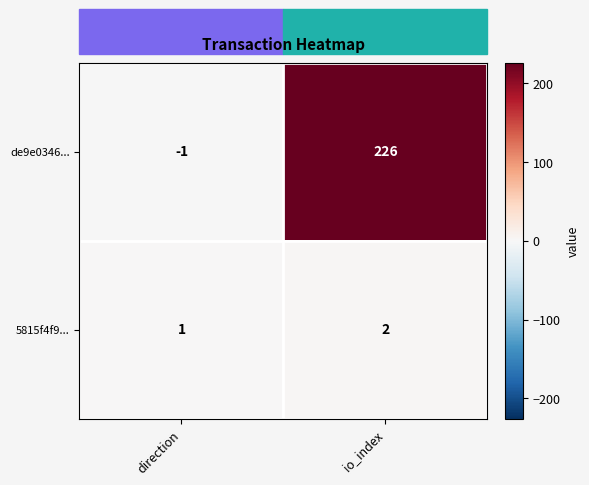

What is the maximum value shown in the chart?

226